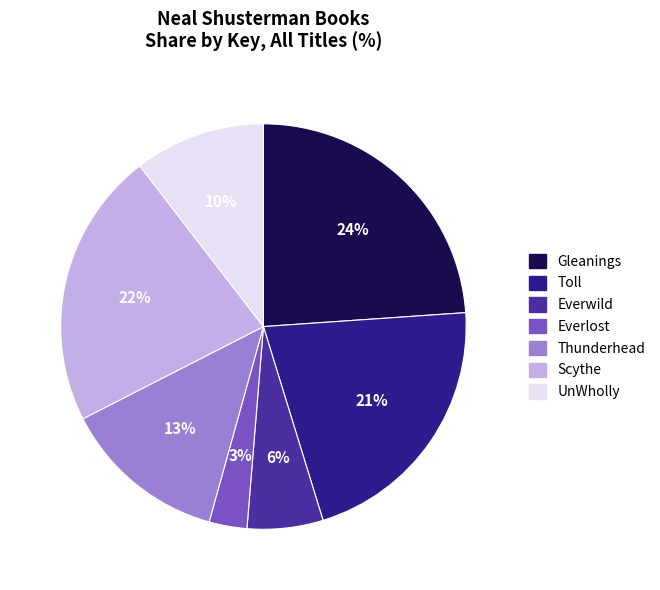

Which category has the smallest portion of the pie?

Everlost